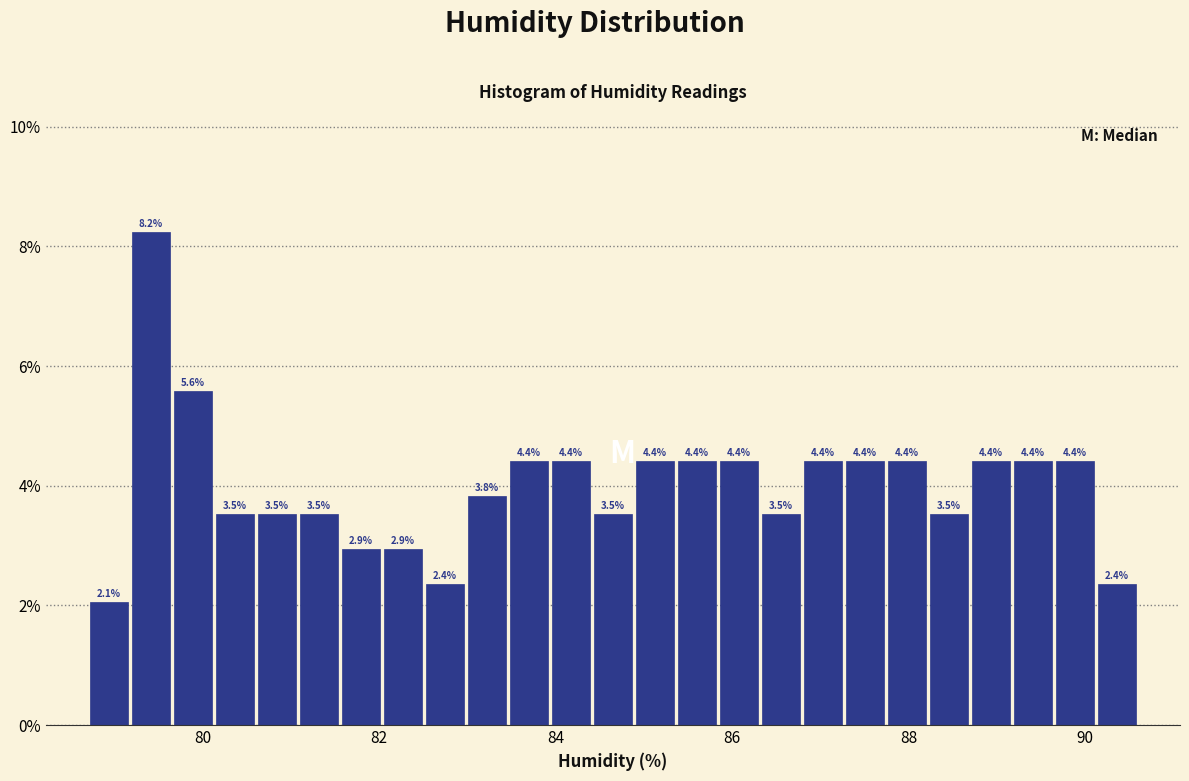

Around what value on the x-axis is the tallest bar? Give the approximate position of its centre, as read against the axis.

79.4